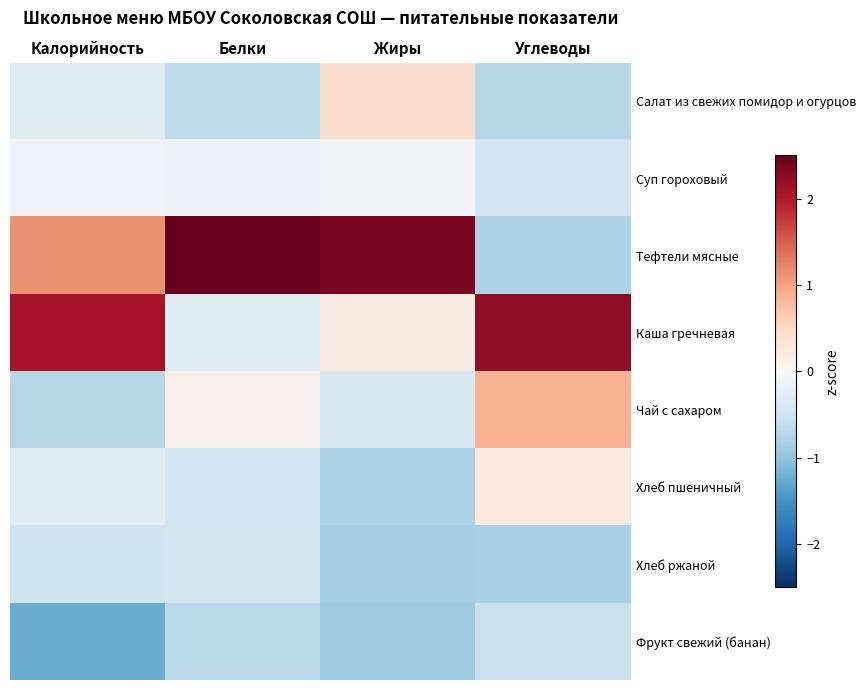

Reading left to right, transcribe all the data shown in this chart.

Салат из свежих помидор и огурцов: Калорийность=-0.3	Белки=-0.6	Жиры=0.4	Углеводы=-0.7
Суп гороховый: Калорийность=-0.1	Белки=-0.1	Жиры=-0.0	Углеводы=-0.5
Тефтели мясные: Калорийность=1.1	Белки=2.6	Жиры=2.3	Углеводы=-0.8
Каша гречневая: Калорийность=2.1	Белки=-0.3	Жиры=0.2	Углеводы=2.2
Чай с сахаром: Калорийность=-0.7	Белки=0.1	Жиры=-0.4	Углеводы=0.9
Хлеб пшеничный: Калорийность=-0.3	Белки=-0.5	Жиры=-0.8	Углеводы=0.2
Хлеб ржаной: Калорийность=-0.5	Белки=-0.5	Жиры=-0.8	Углеводы=-0.8
Фрукт свежий (банан): Калорийность=-1.2	Белки=-0.7	Жиры=-0.9	Углеводы=-0.5